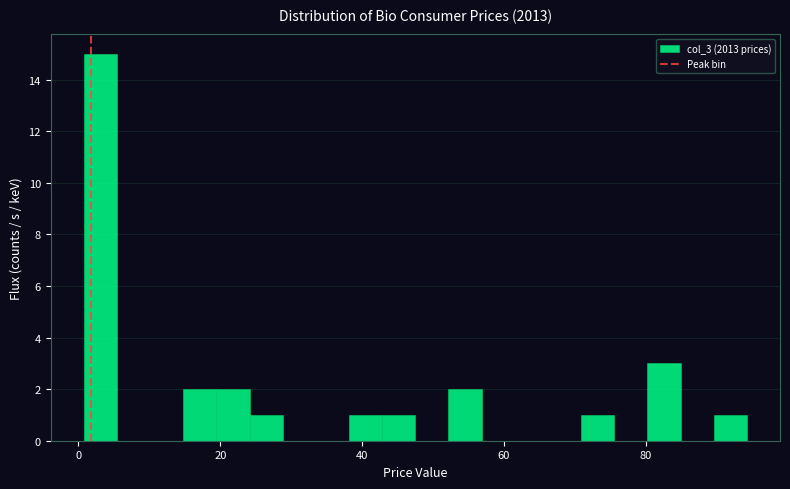

Read against the x-axis, roughly where is the centre of the tallest bar?

4